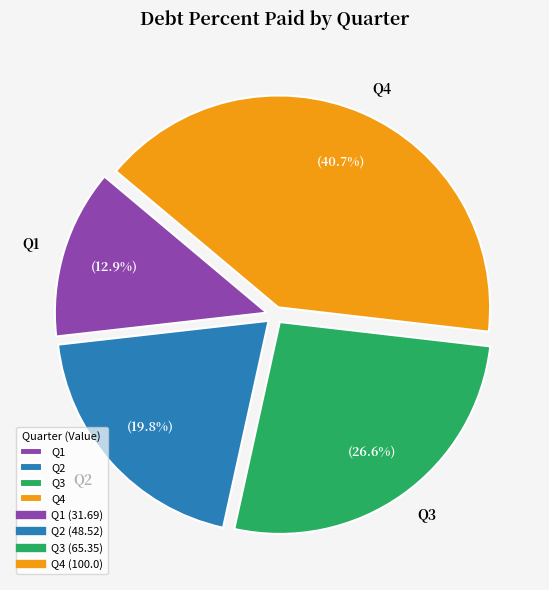

What percentage is the Q2 slice, to the nearest percent?

20%